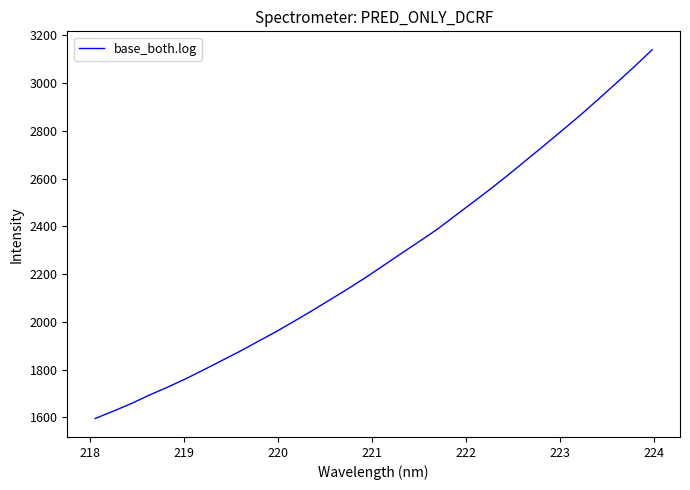

What is the smallest value displayed?

1595.7